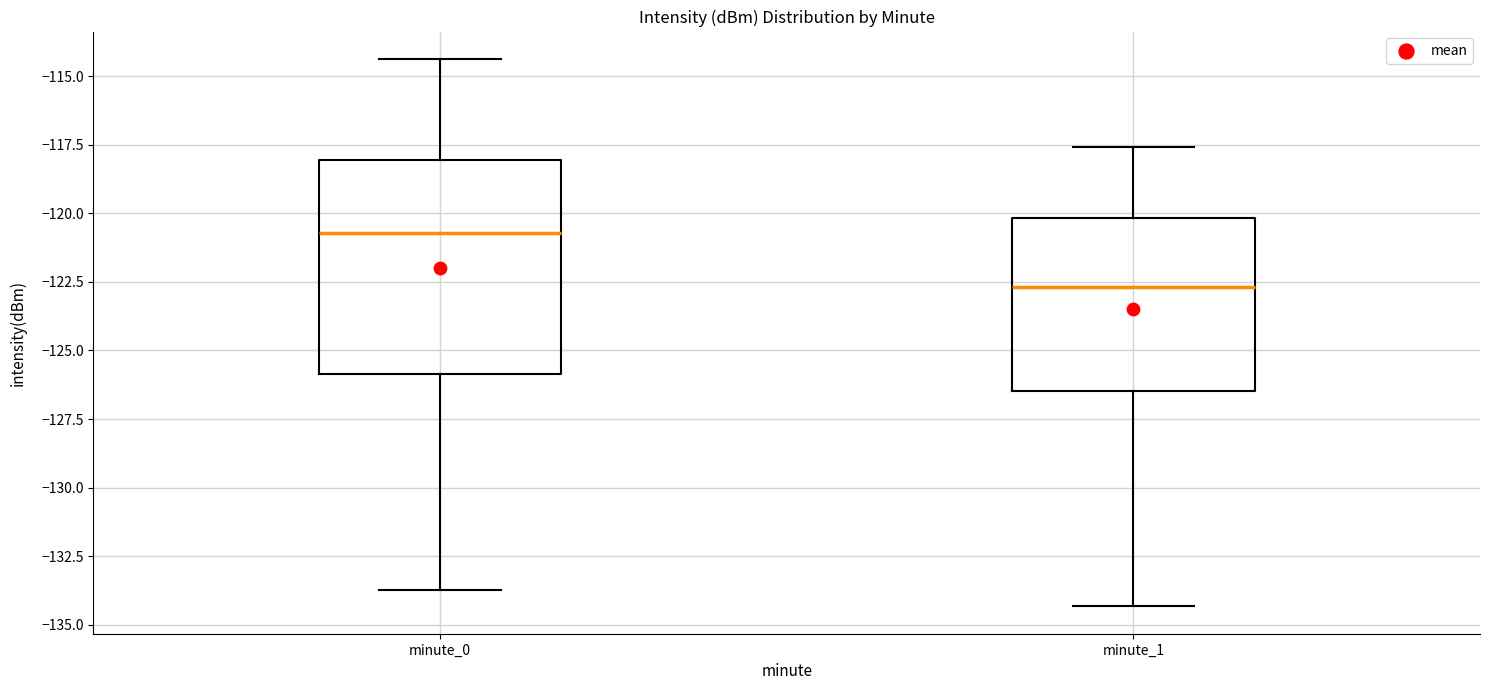

Comparing the boxes themselves (not the whiskers), which one is the tallest?

minute_0